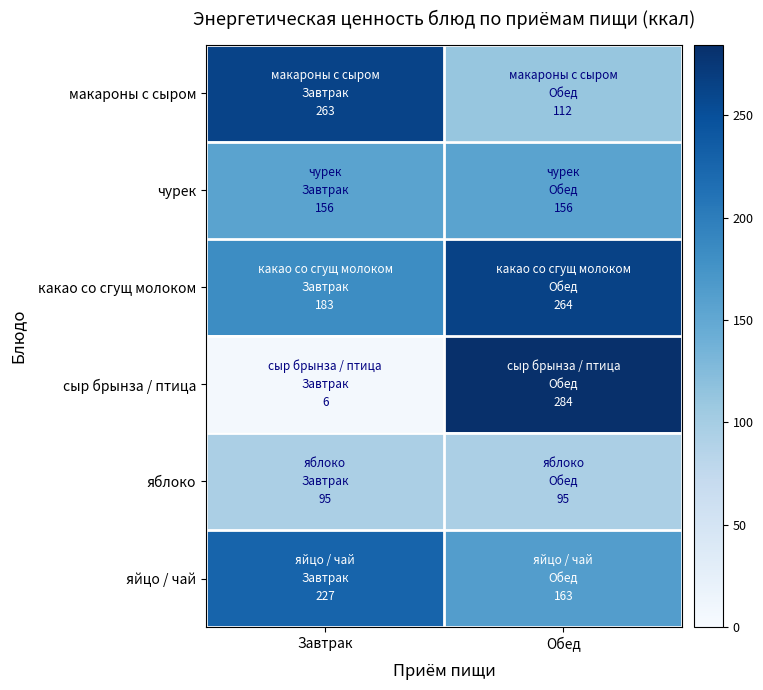

Between Завтрак and Обед, which is larger?

Завтрак